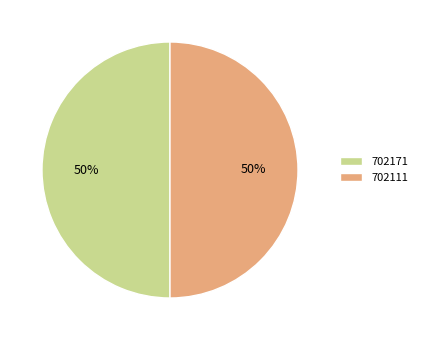

To the nearest percent, what is the combined percentage of 702111 and 702171?

100%